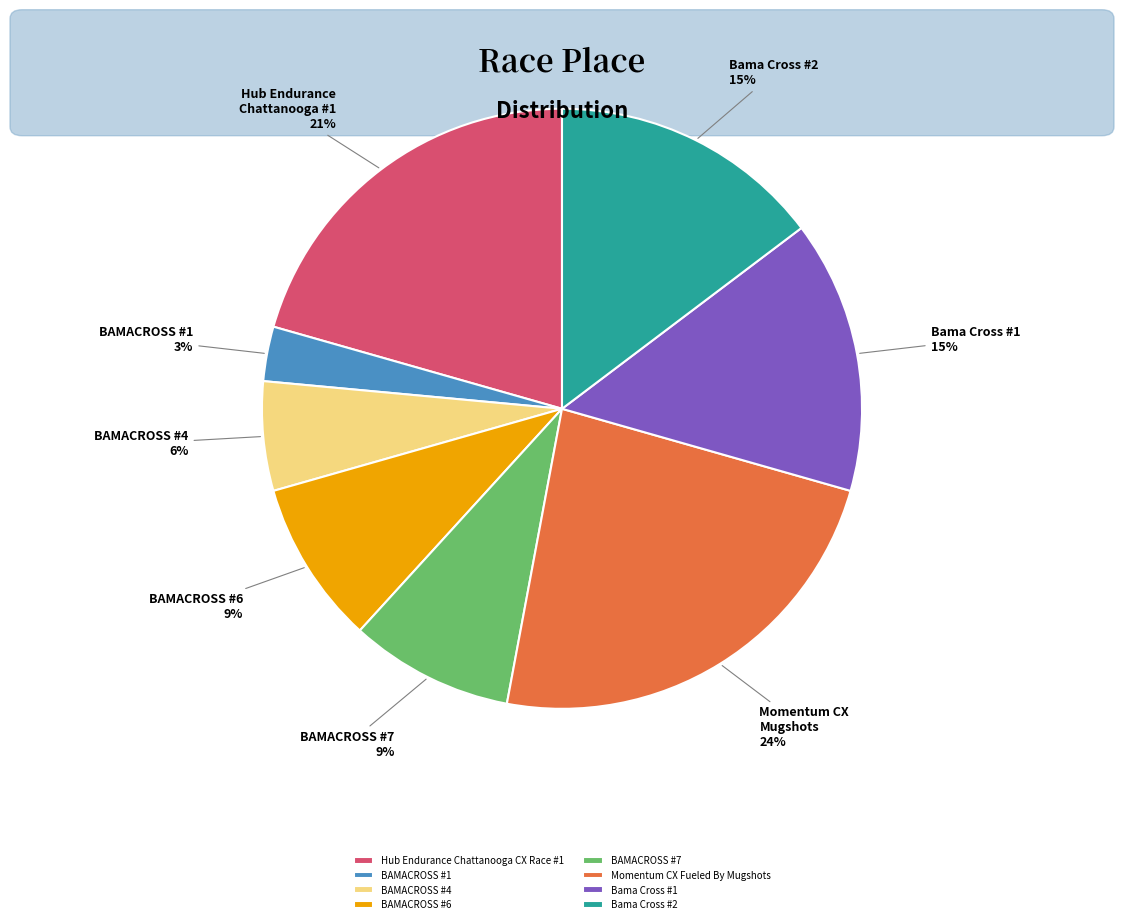

Approximately how many times larger is the value at BAMACROSS #6 compared to BAMACROSS #7?

1.0